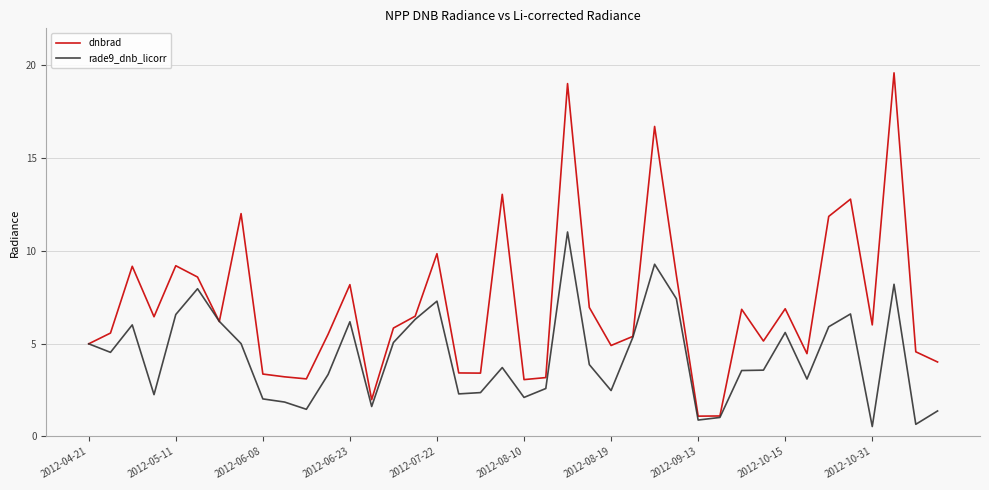

Which series has the largest total across all categories?

dnbrad